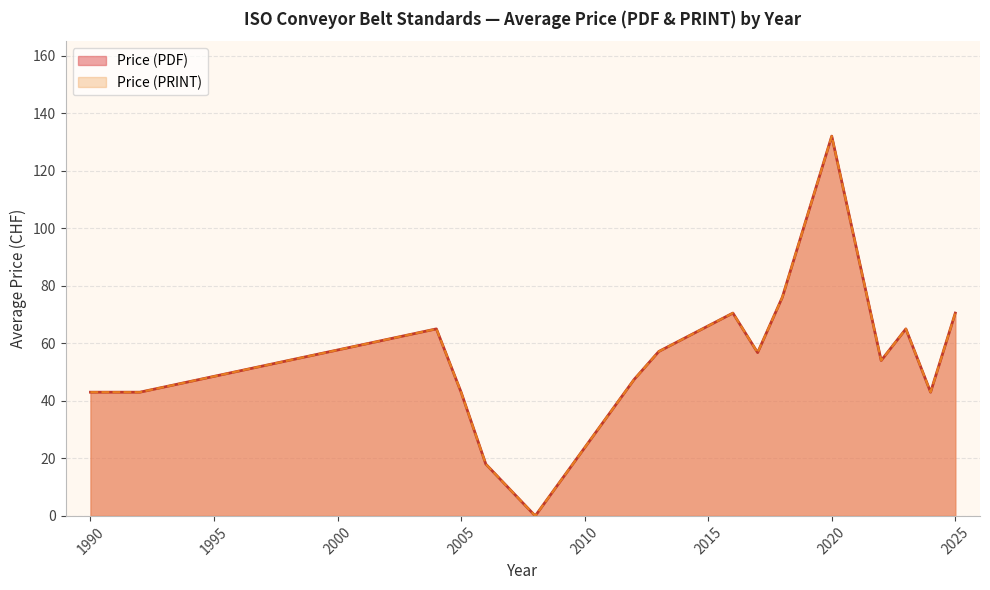

The value of Price (PDF) at 4 is 40. True or false?

False